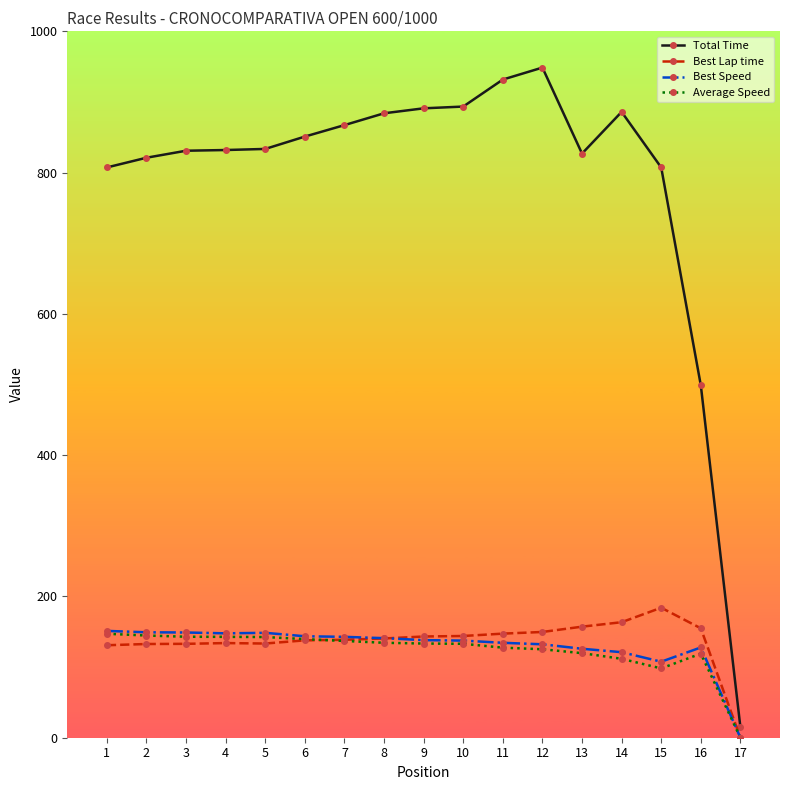

What is the sum of the Average Speed values at 14 and 17?

111.7